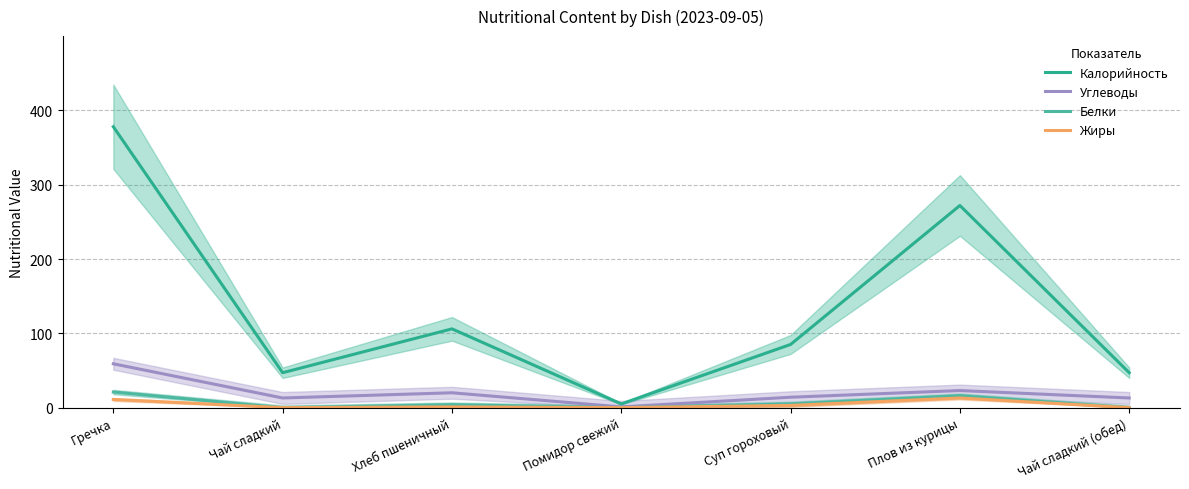

Is this an area chart (filled region under the line)?

No